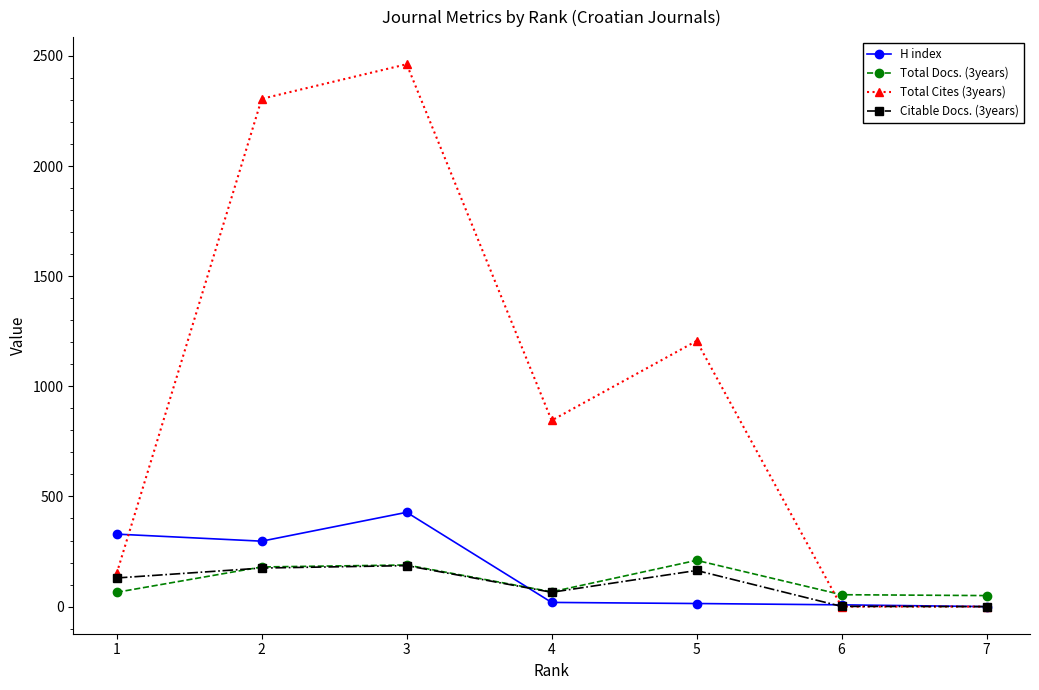

Where is the first local minimum for Citable Docs. (3years)?

4